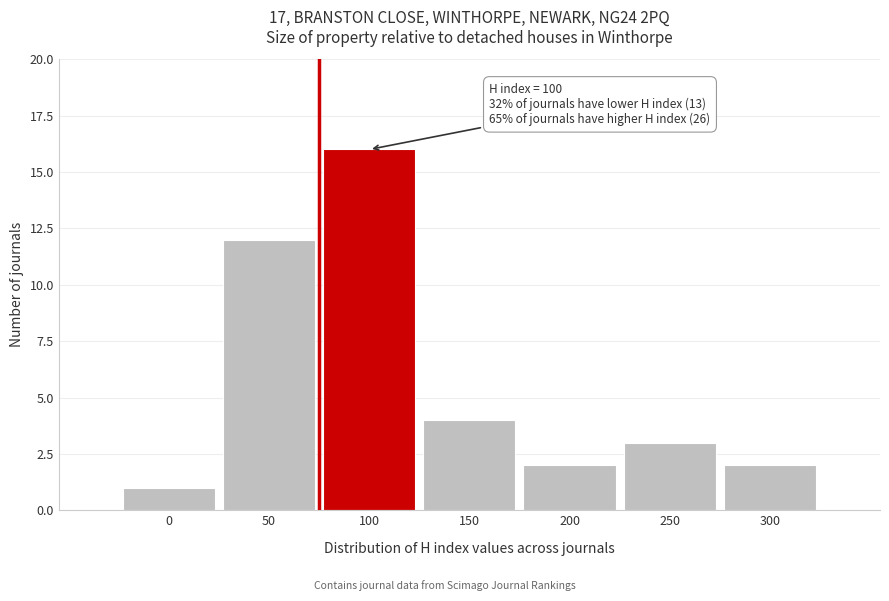

Reading right to left, list all the values displayed in this chart.

300=2	250=3	200=2	150=4	100=16	50=12	0=1